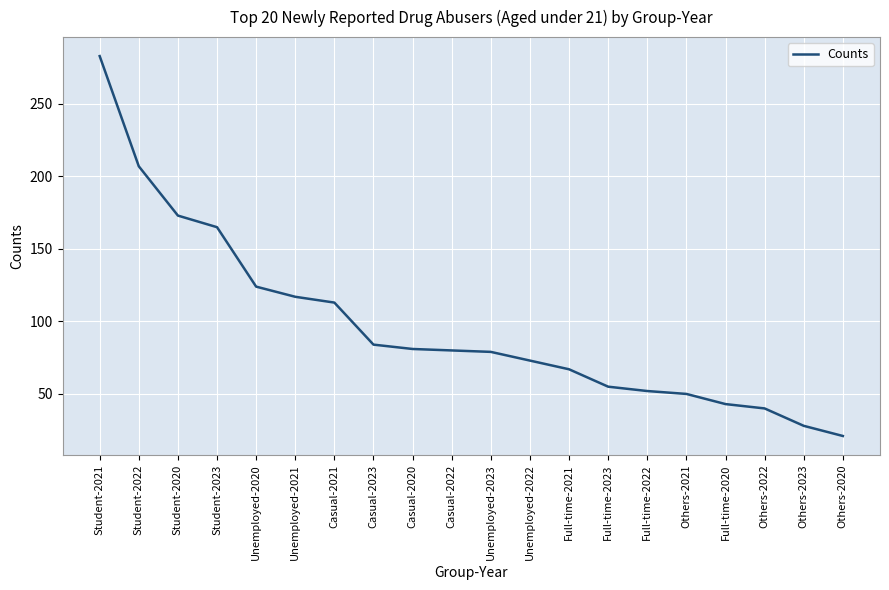

The chart shows a value of 50 at Others-2021. True or false?

True